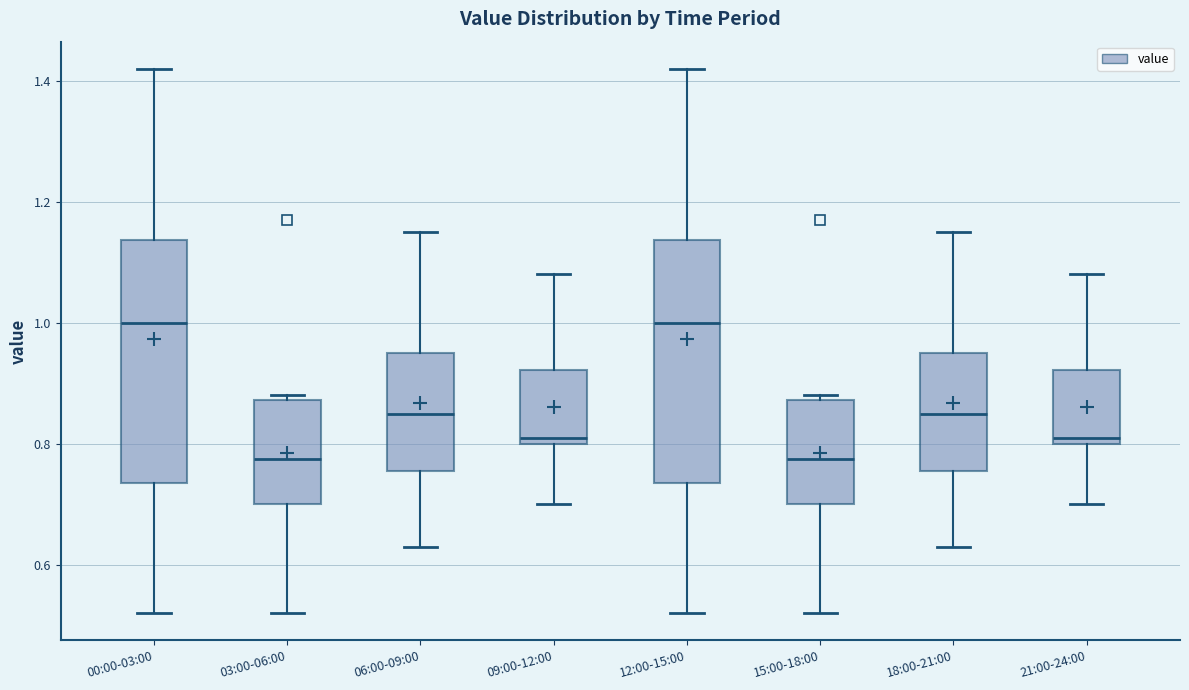

Reading left to right, transcribe this box plot: for each box, give where its median line is, the range the box spans, and where its two whiskers end, as read against the y-axis. The values are not printed on the chart, so give them approximately, as read against the axis.

00:00-03:00: median 1.00, box 0.74 to 1.14, whiskers 0.52 to 1.42
03:00-06:00: median 0.78, box 0.70 to 0.88, whiskers 0.52 to 0.88 (just above the box's upper edge)
06:00-09:00: median 0.86, box 0.76 to 0.96, whiskers 0.64 to 1.16
09:00-12:00: median 0.82, box 0.80 to 0.92, whiskers 0.70 to 1.08
12:00-15:00: median 1.00, box 0.74 to 1.14, whiskers 0.52 to 1.42
15:00-18:00: median 0.78, box 0.70 to 0.88, whiskers 0.52 to 0.88 (just above the box's upper edge)
18:00-21:00: median 0.86, box 0.76 to 0.96, whiskers 0.64 to 1.16
21:00-24:00: median 0.82, box 0.80 to 0.92, whiskers 0.70 to 1.08